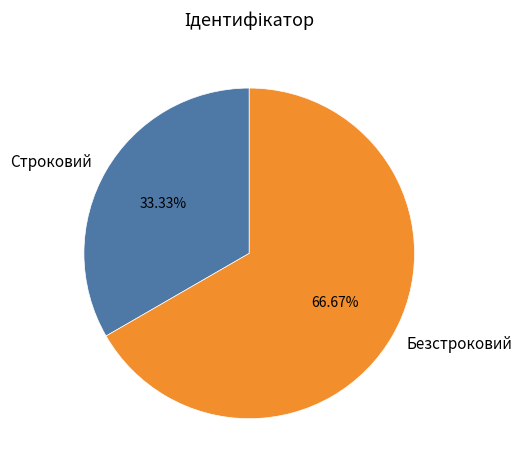

To the nearest percent, what is the combined percentage of Строковий and Безстроковий?

100%